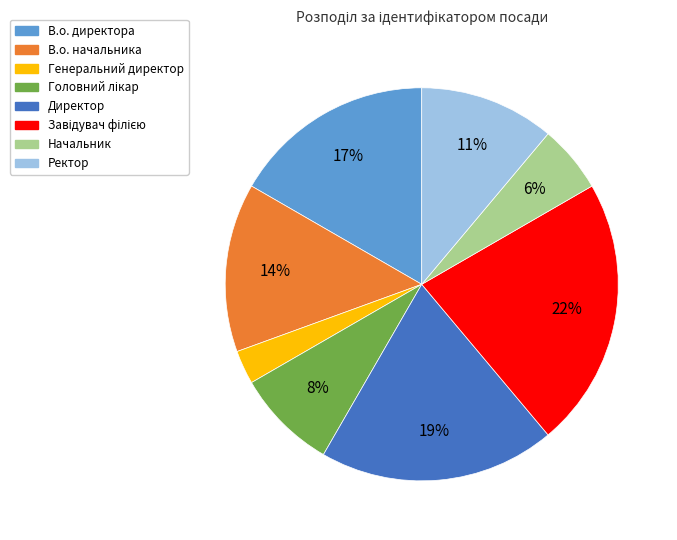

Is there any slice that represents more than half of the pie?

No